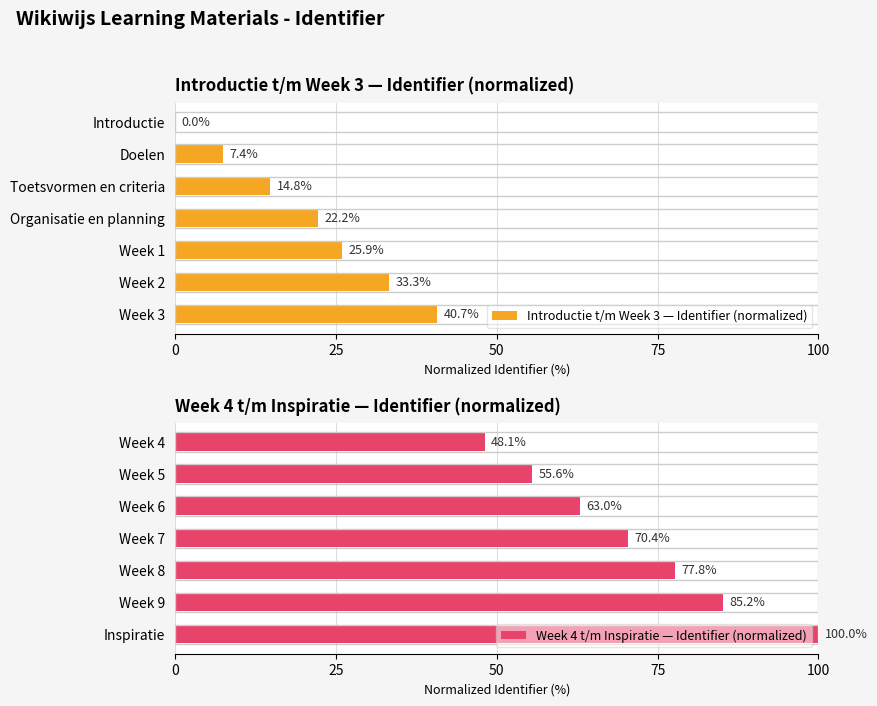

Reading right to left, extract all data points from this chart.

Introductie t/m Week 3 — Identifier (normalized): 40.7	33.3	25.9	22.2	14.8	7.4	0.0
Week 4 t/m Inspiratie — Identifier (normalized): 100.0	85.2	77.8	70.4	63.0	55.6	48.1